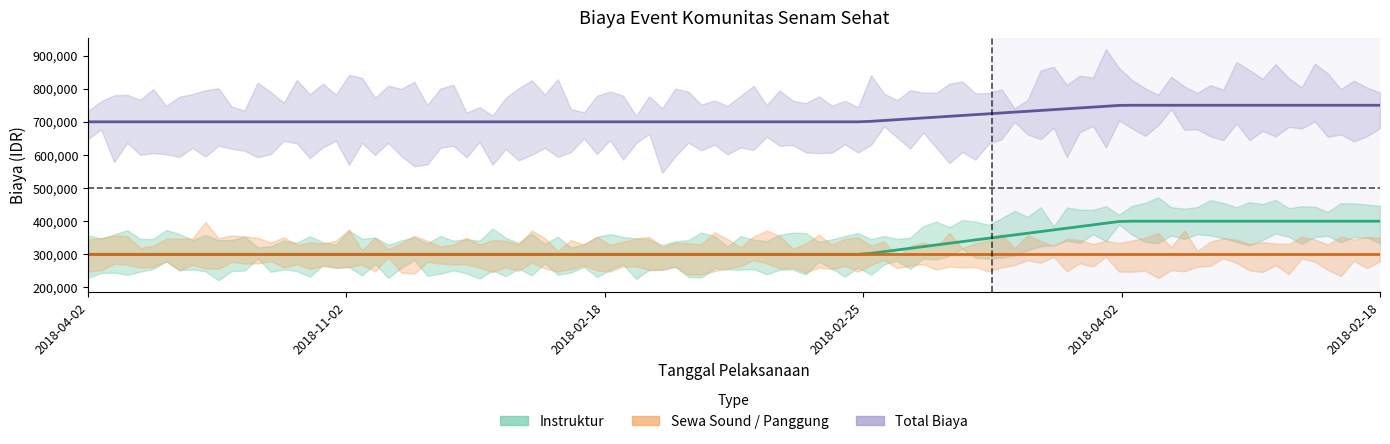

Which has a higher value, 2018-02-25 or 2018-04-02?

2018-04-02